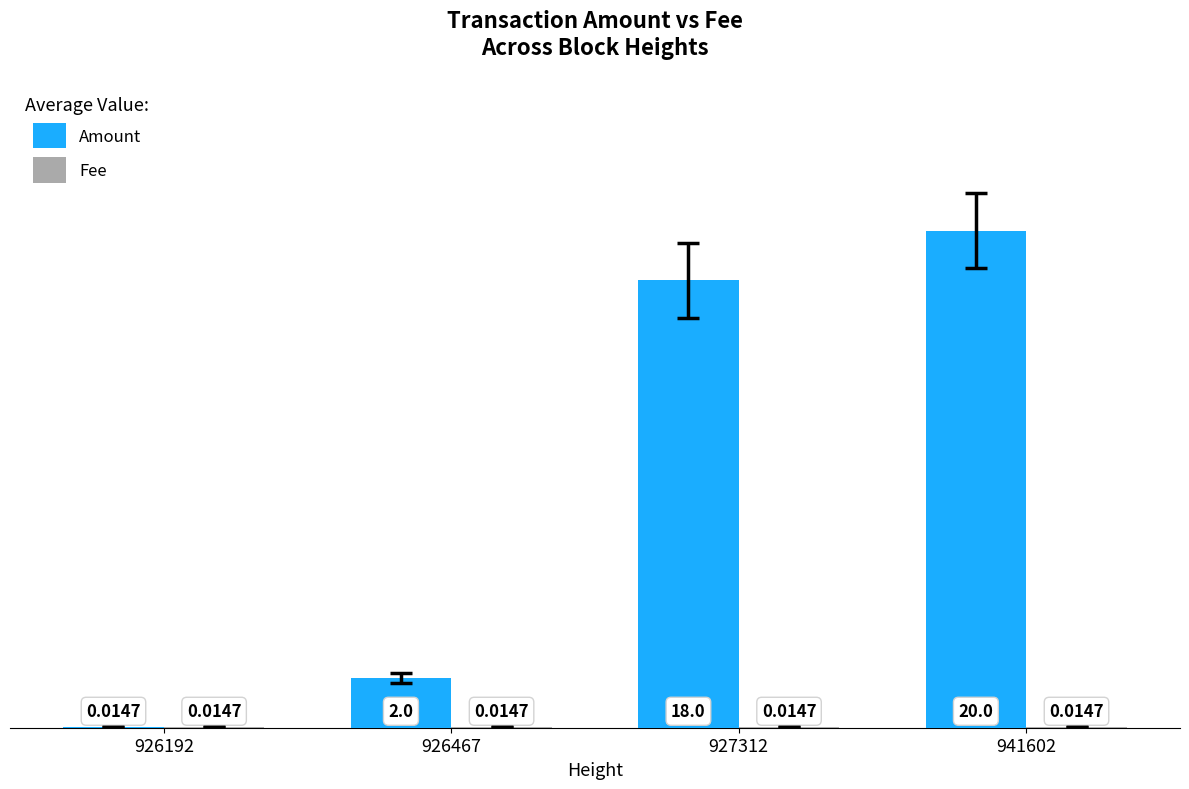

What is the sum of all Amount values?

40.0